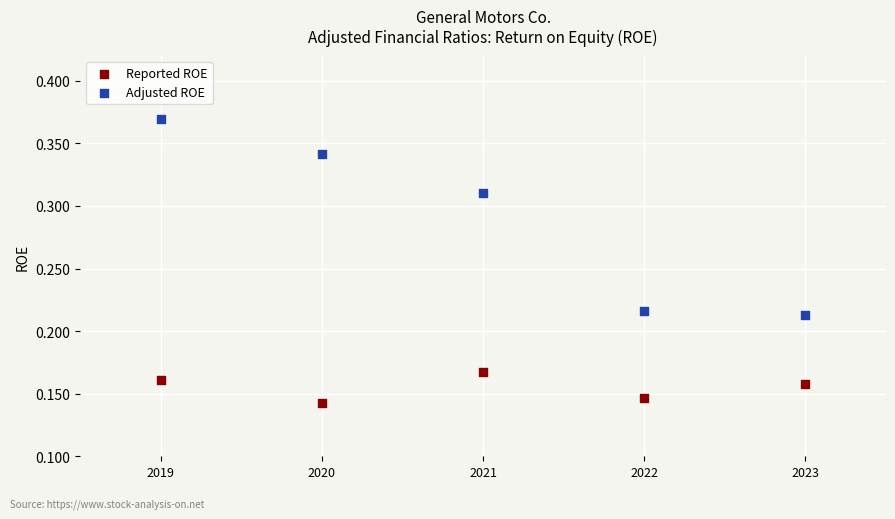

Which series contains the highest Y value?

Adjusted ROE